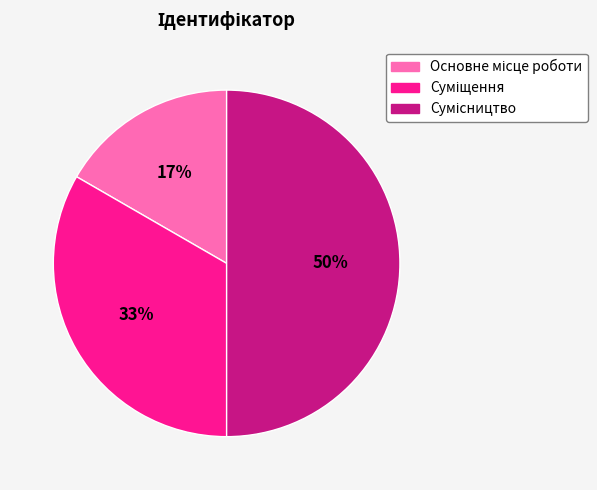

To the nearest percent, what is the average slice percentage?

33%